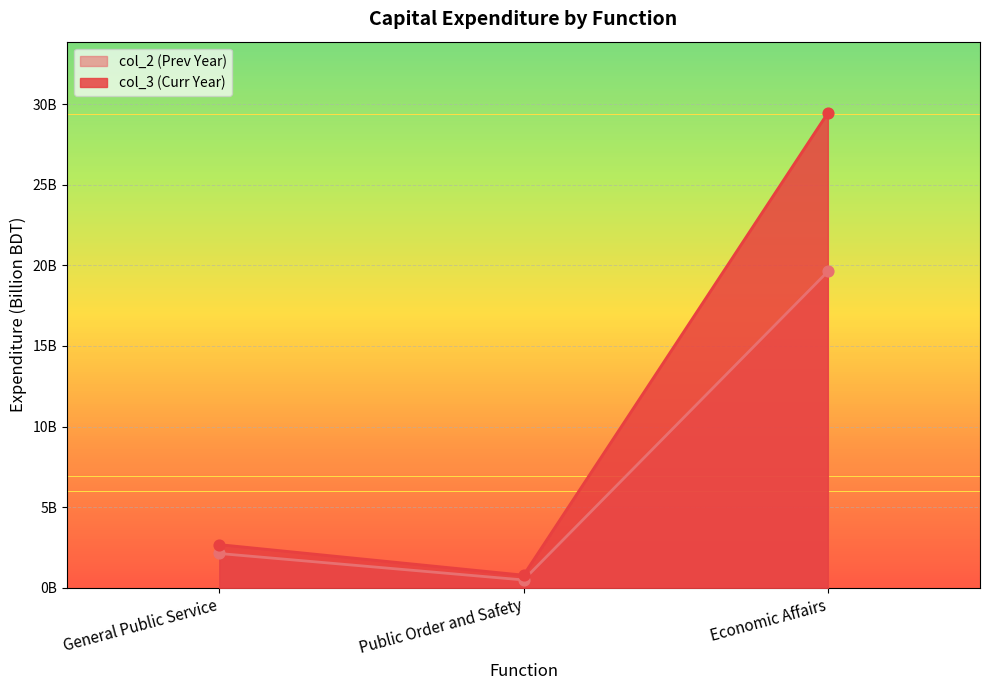

Which series has the widest spread of Y values?

col_3 (Curr Year)